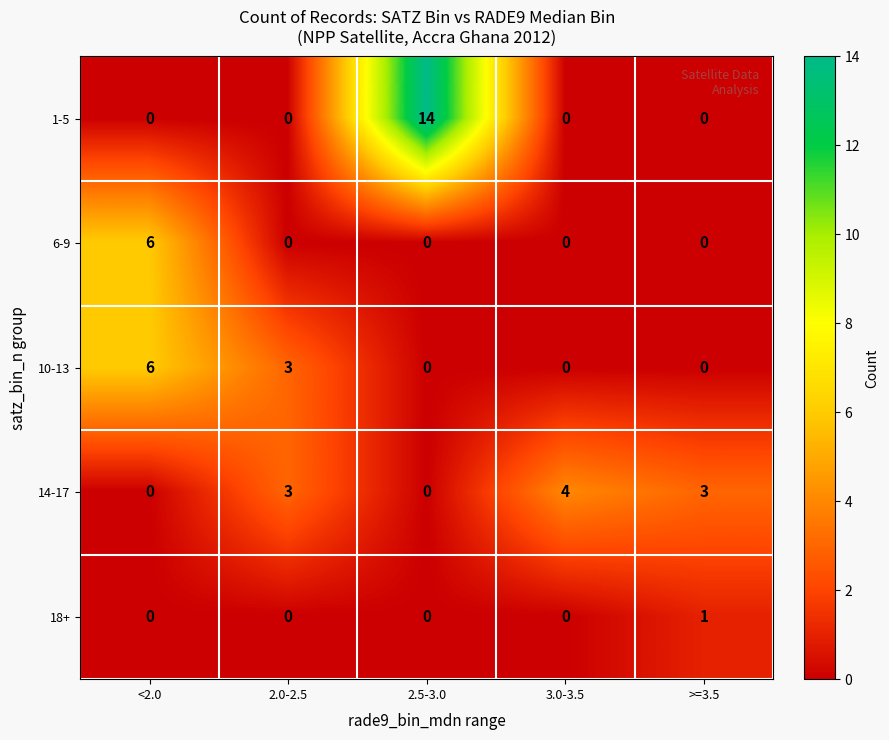

What is the total value across all series at <2.0?

12